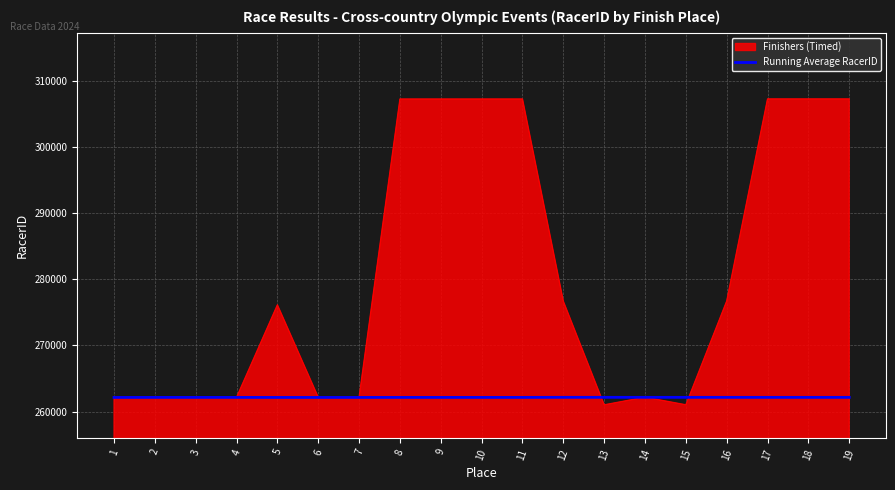

Is the value of Running Average RacerID at 6 greater than the value of Finishers (Timed) at 17?

No